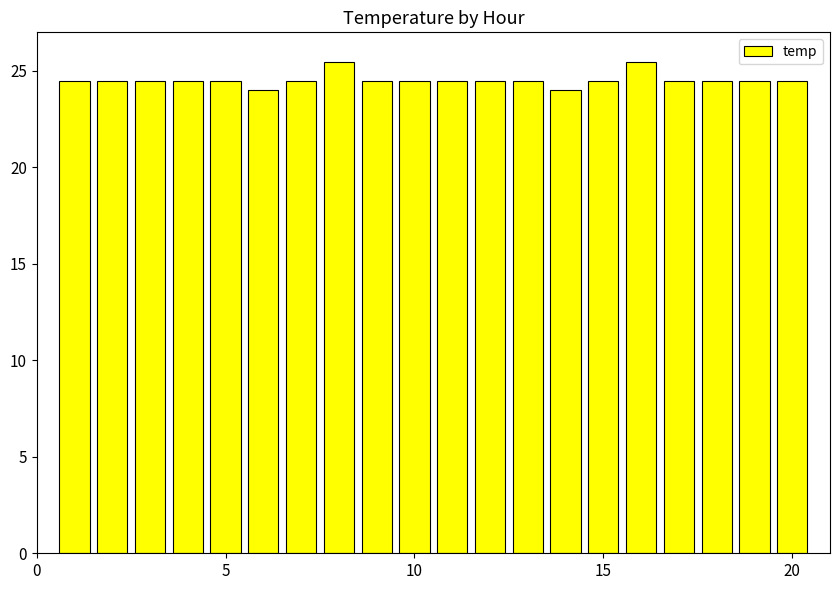

What is the greatest value displayed?

25.5